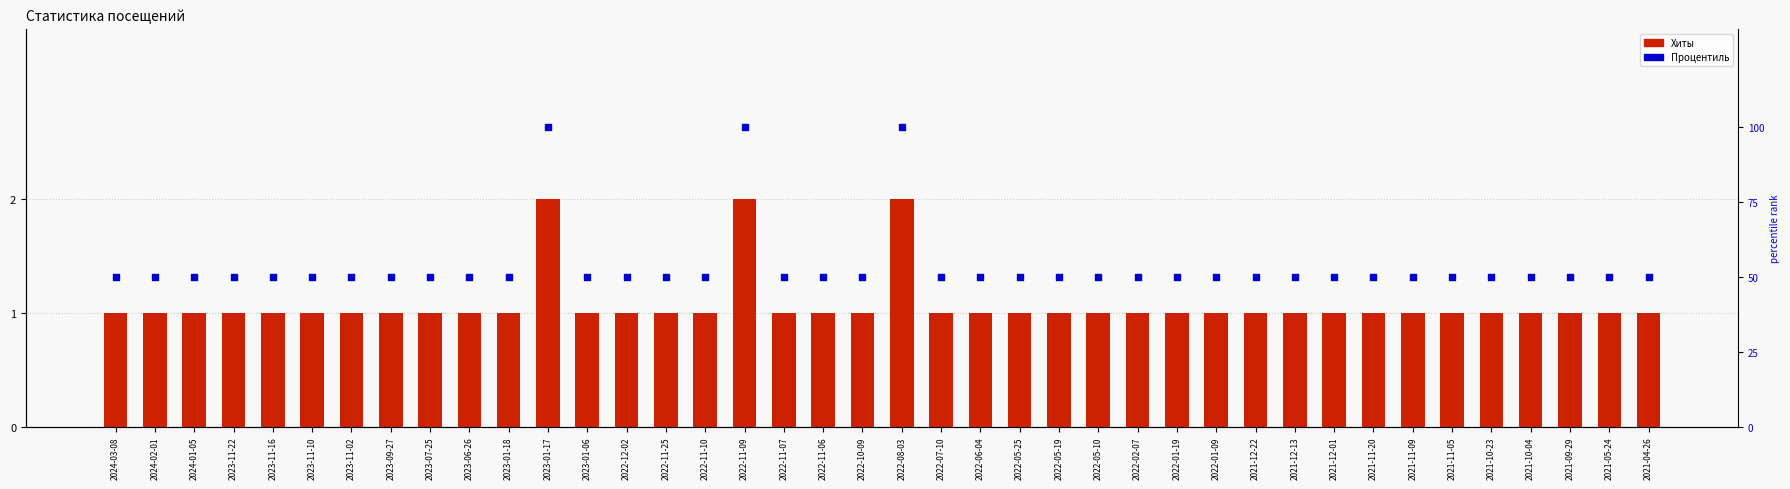

Which series contains the highest Y value?

Процентиль